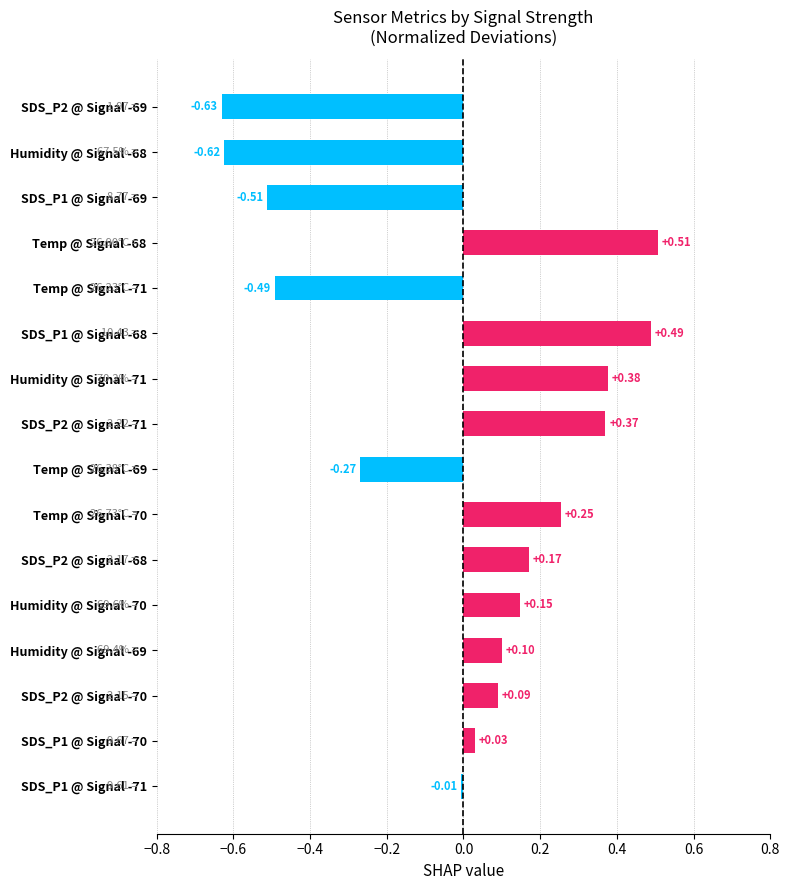

What is the difference between the second highest and minimum values?

1.1